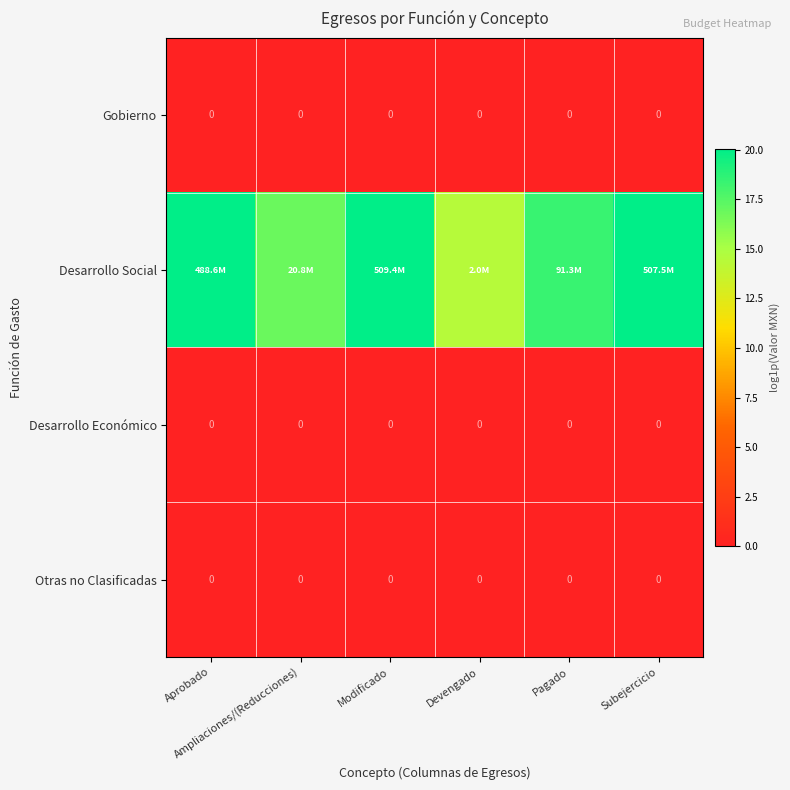

At how many categories does at least one series exceed 5?

6